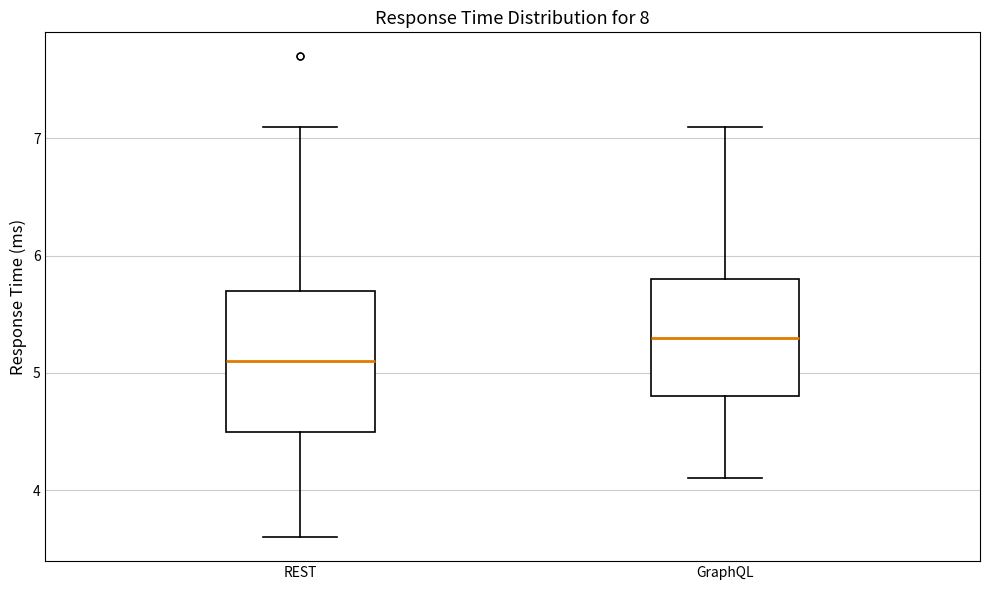

Reading left to right, transcribe this box plot: for each box, give where its median line is, the range the box spans, and where its two whiskers end, as read against the y-axis. The values are not printed on the chart, so give them approximately, as read against the axis.

REST: median 5.1, box 4.5 to 5.7, whiskers 3.6 to 7.1
GraphQL: median 5.3, box 4.8 to 5.8, whiskers 4.1 to 7.1